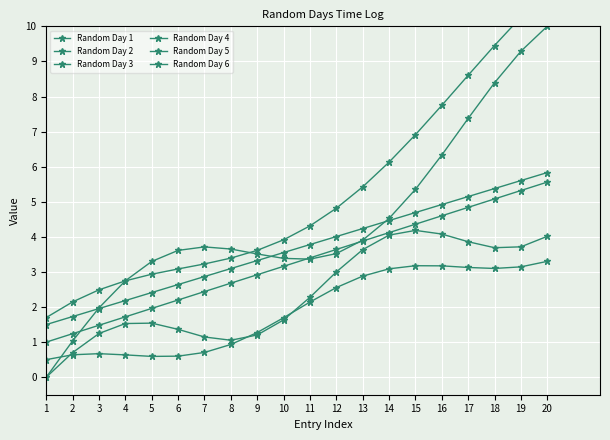

What is the difference between the highest and lowest values at 12?

2.3